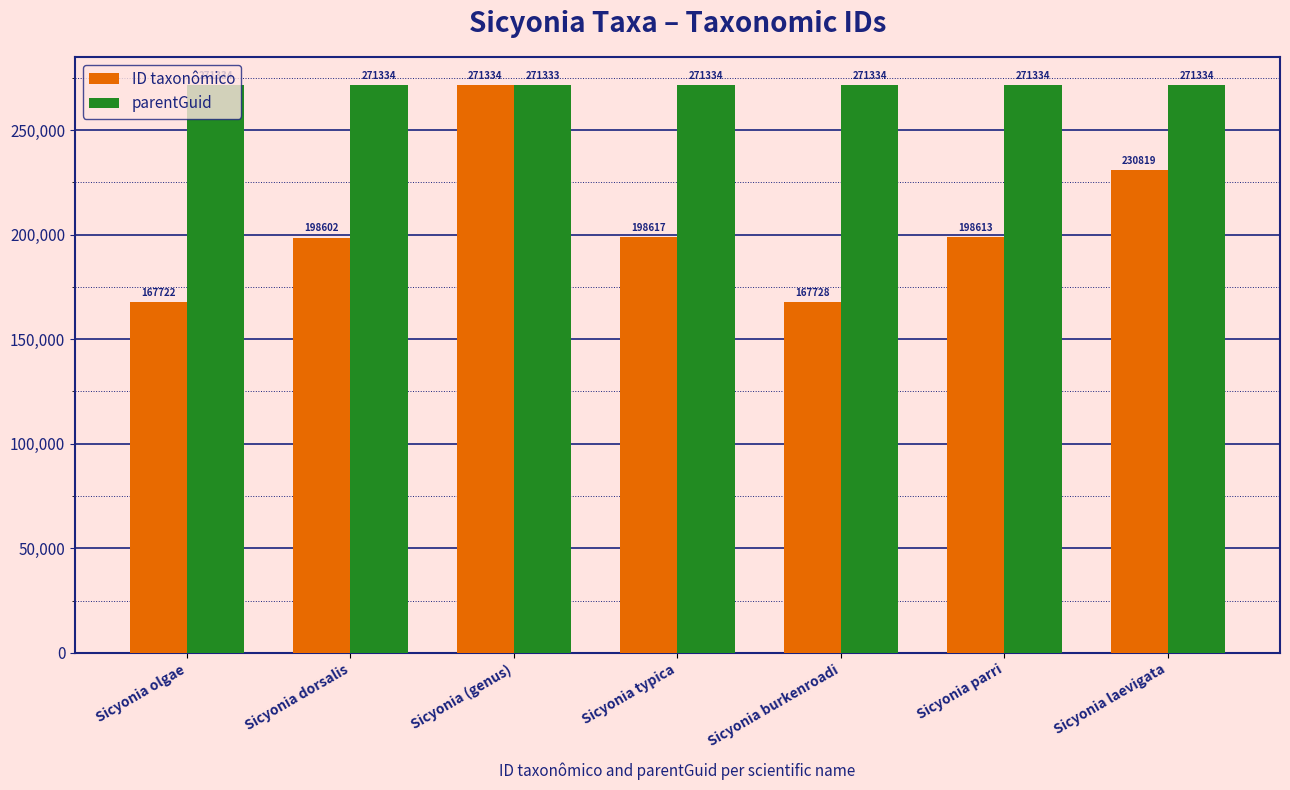

What is the average value of the ID taxonômico series?

204776